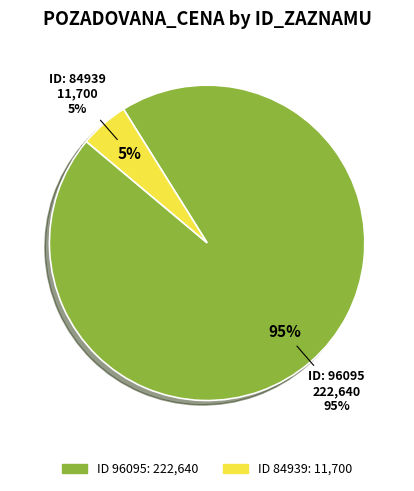

What is the smallest slice in the pie chart?

84939